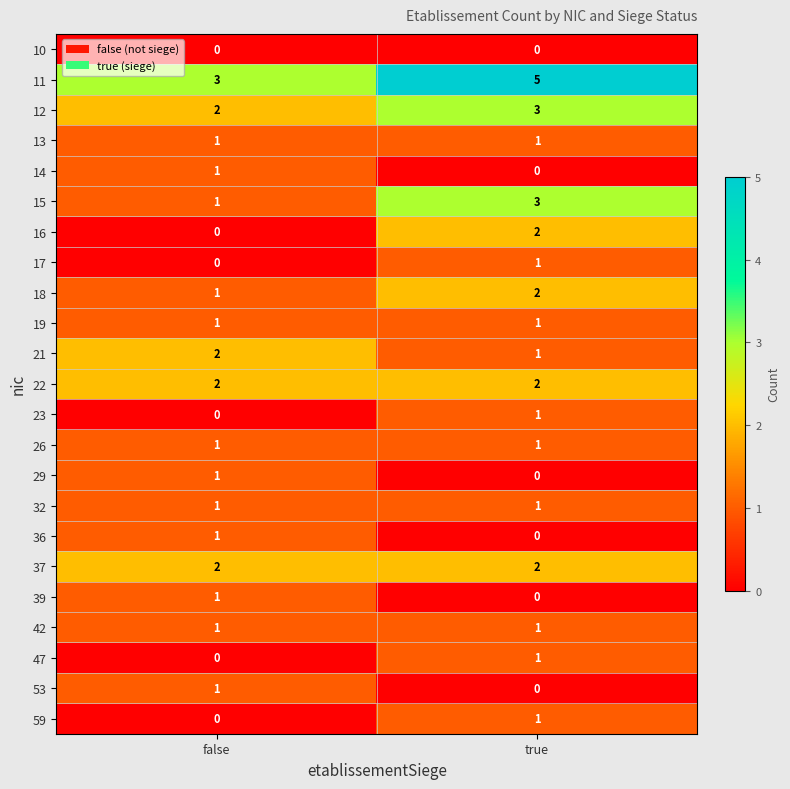

Which category has the highest value across all series?

true